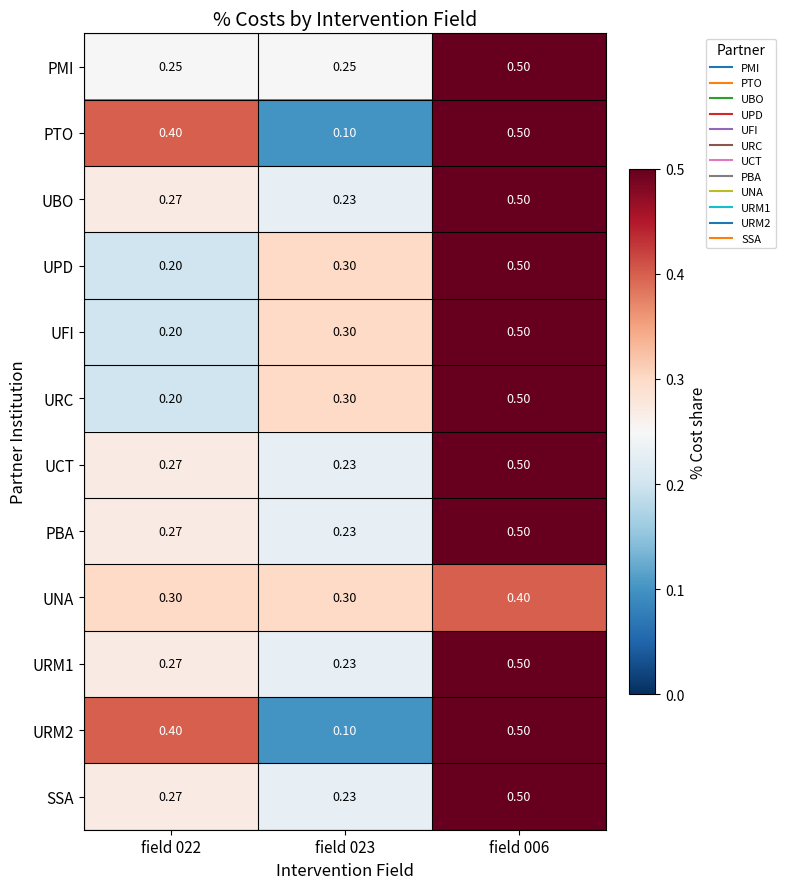

What is the greatest value displayed?

0.5